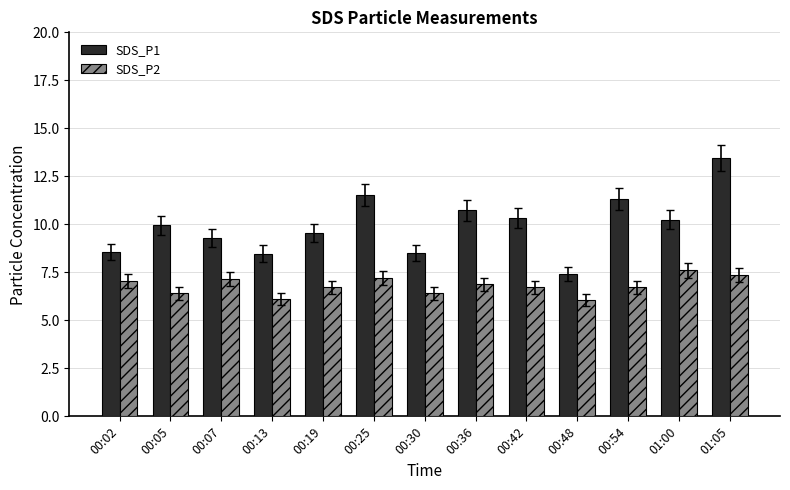

How many bars are there in each group?

2